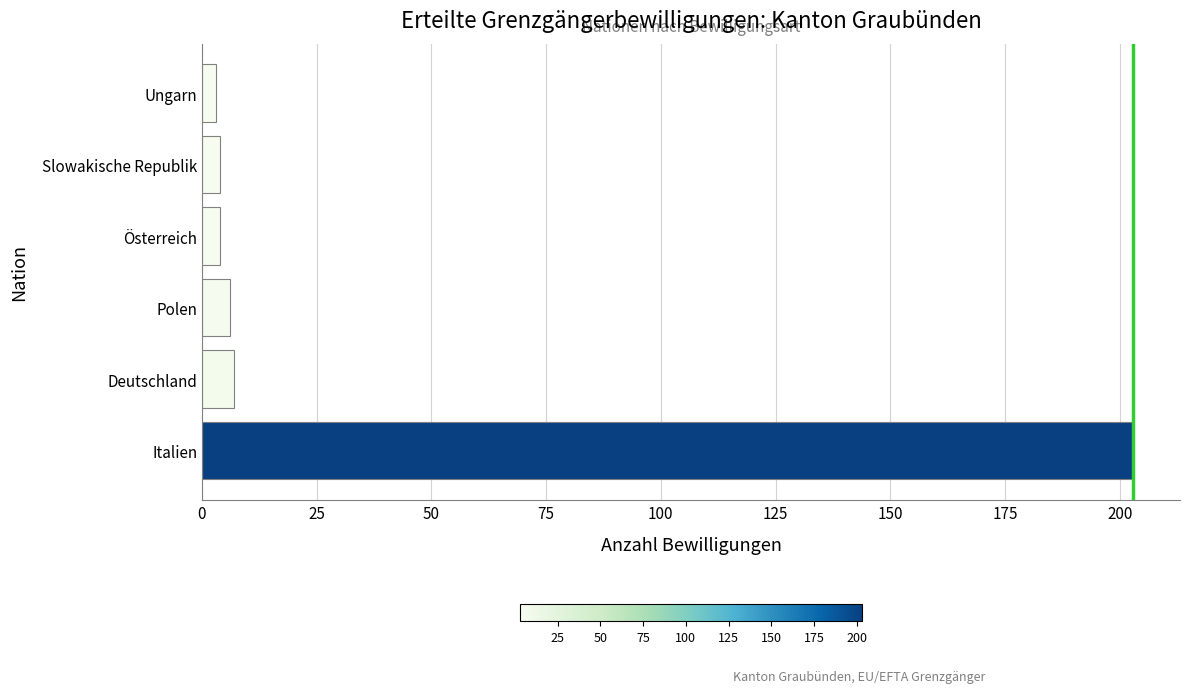

Does the chart contain any negative values?

No